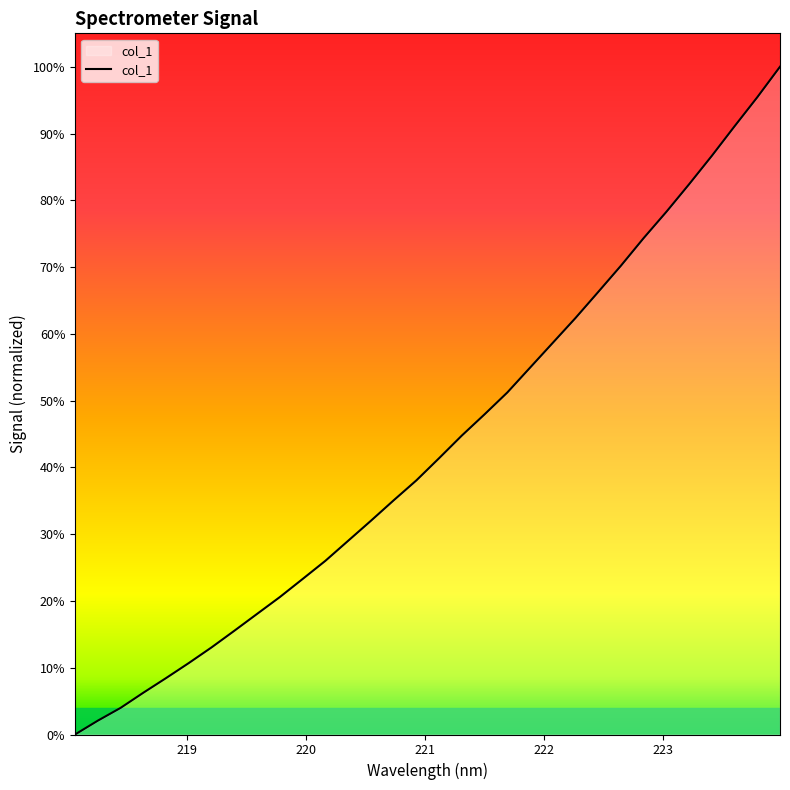

What is the greatest value displayed?

100.0